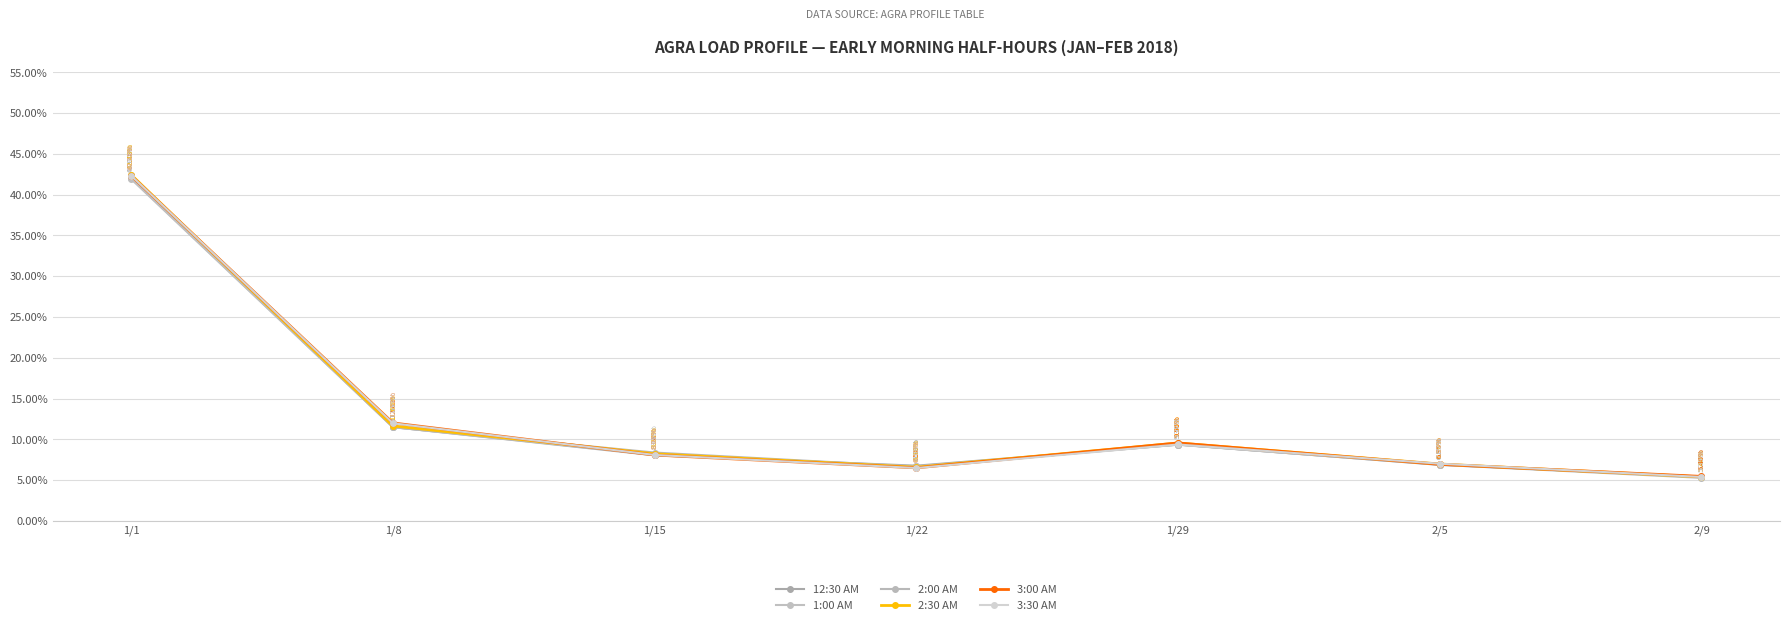

Does the chart have visible grid lines?

Yes